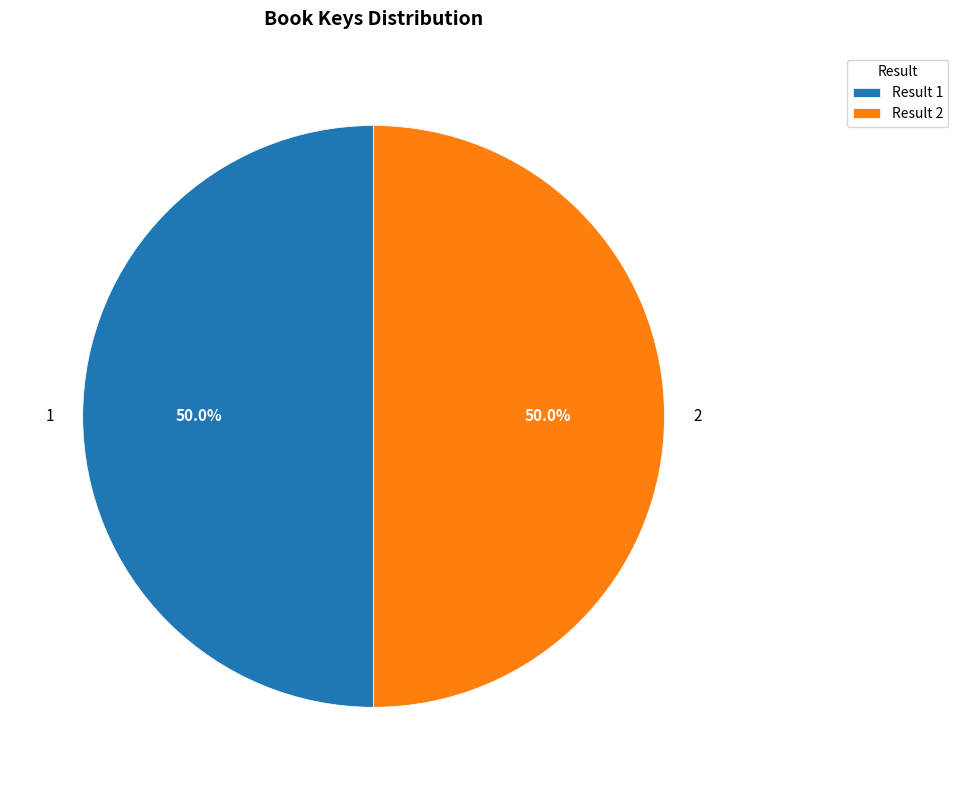

True or false: 1 accounts for 37% of the total.

False